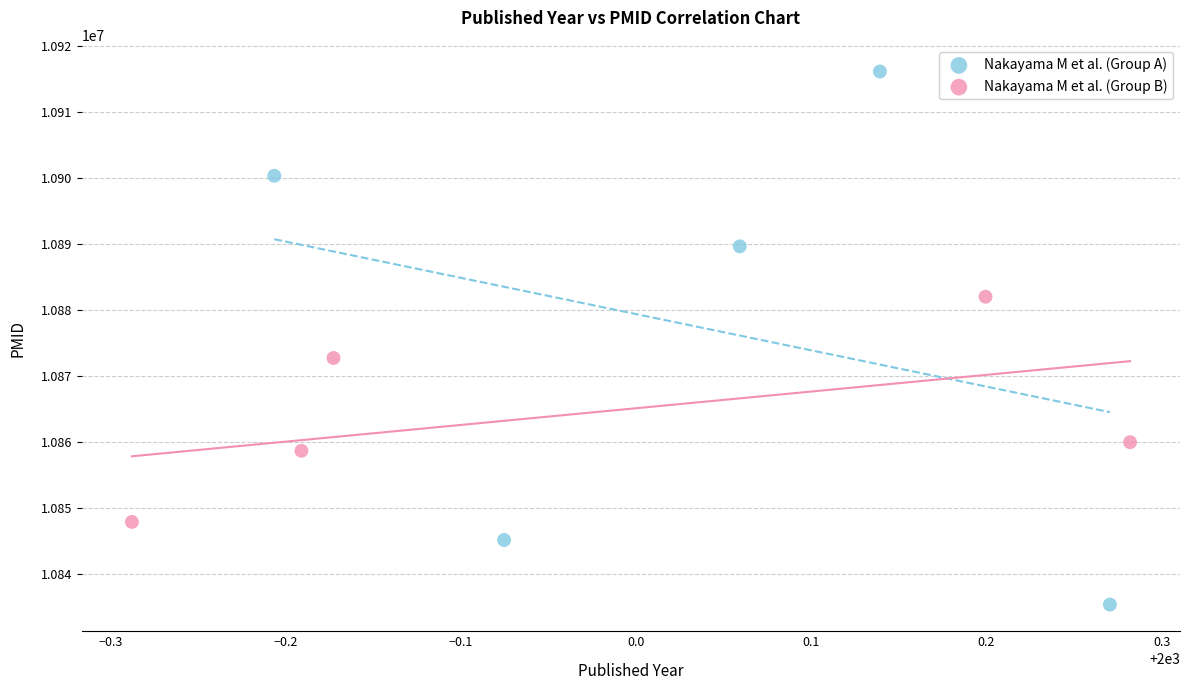

Which series contains the highest Y value?

Nakayama M et al. (Group A)